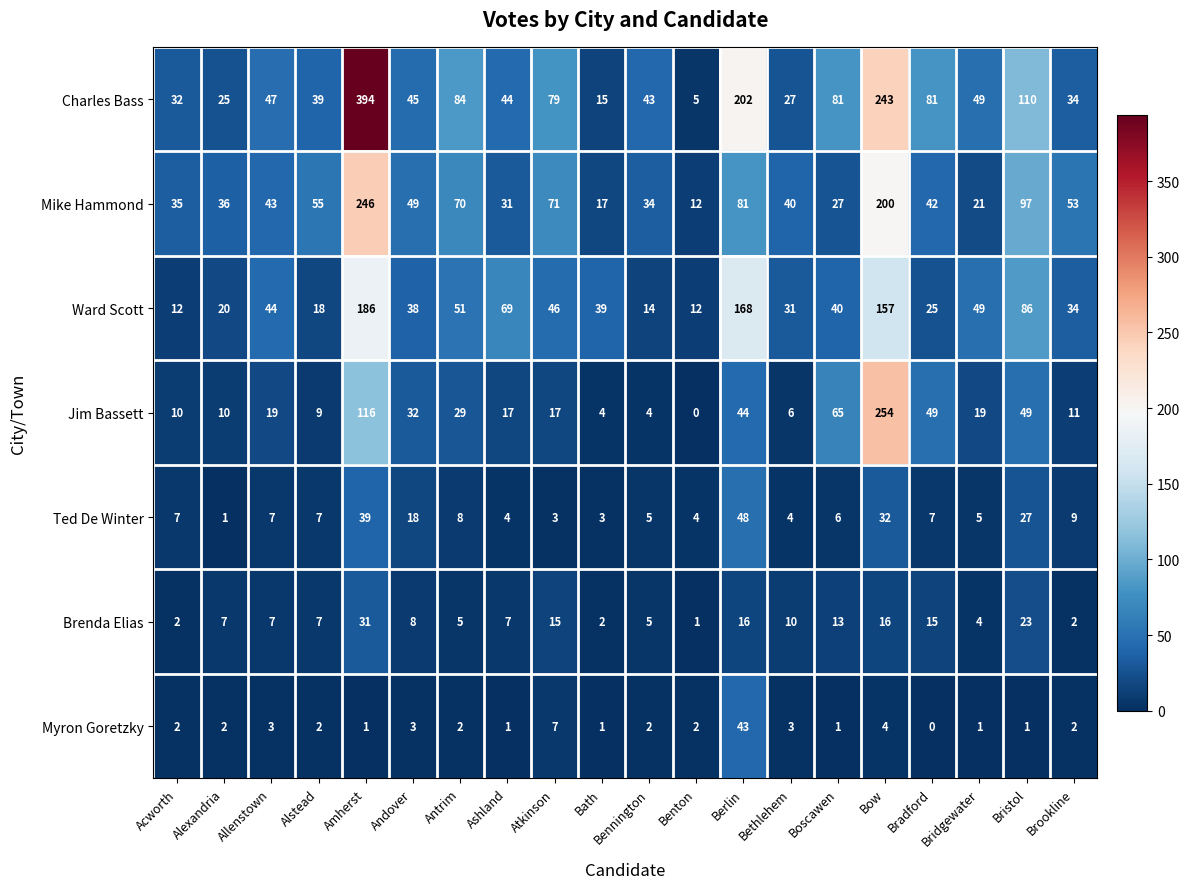

How many categories are shown in the chart?

20